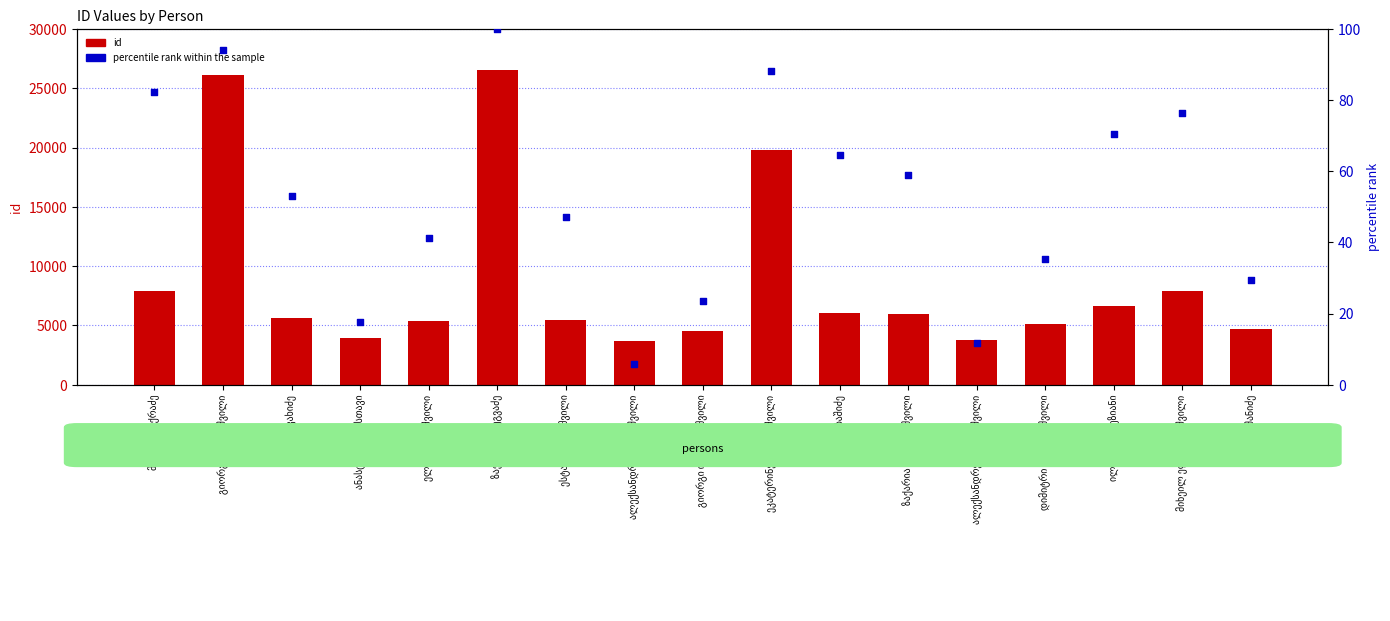

What are all the series names shown in the legend?

id, percentile rank within the sample